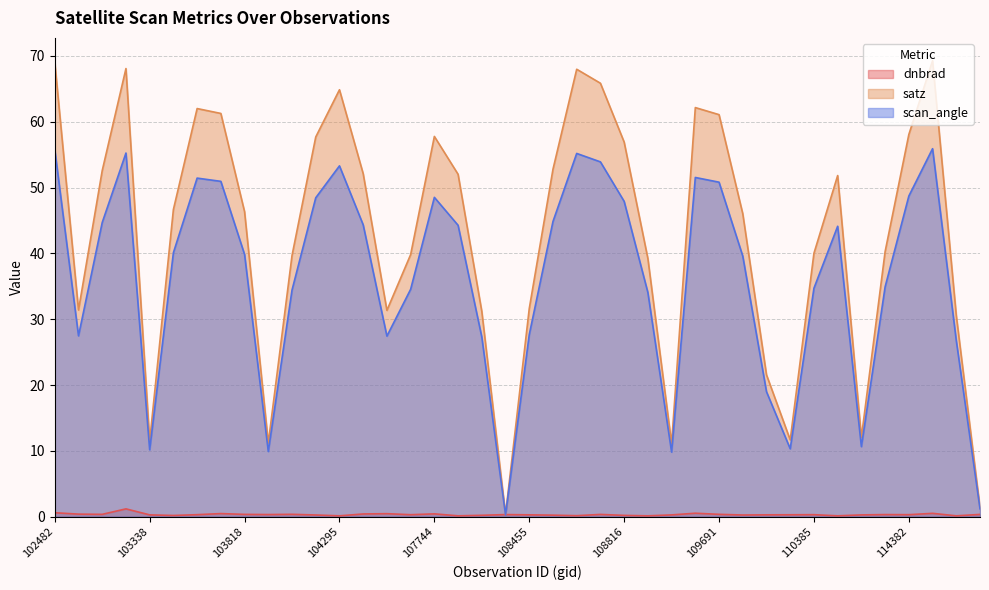

Does the chart display data point markers on the line(s)?

No